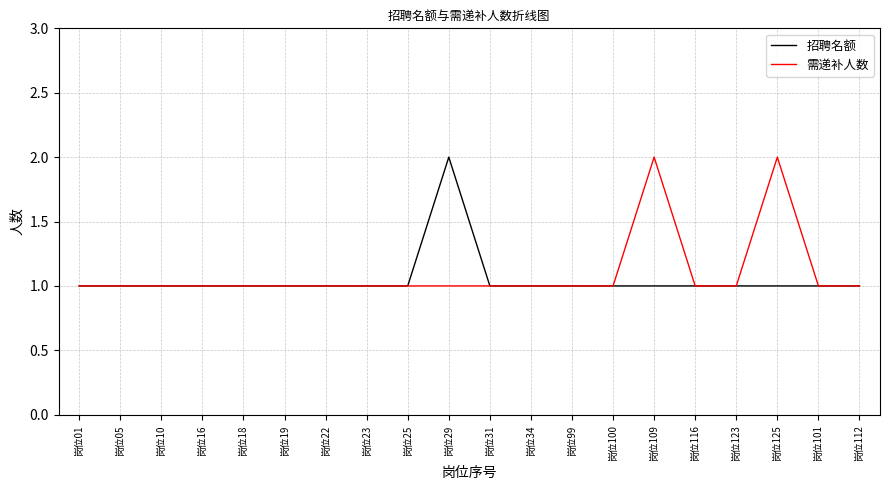

True or false: 招聘名额 has a value of 0 at 岗位109.

False